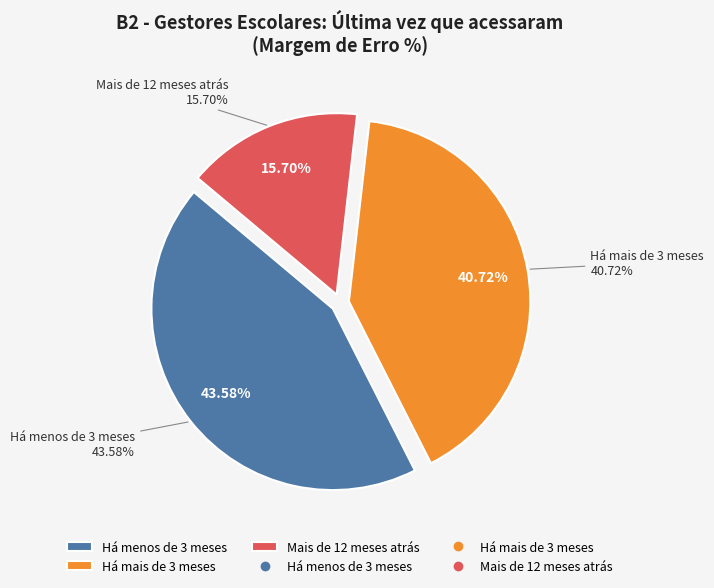

Which category has the smallest portion of the pie?

Mais de 12 meses atrás